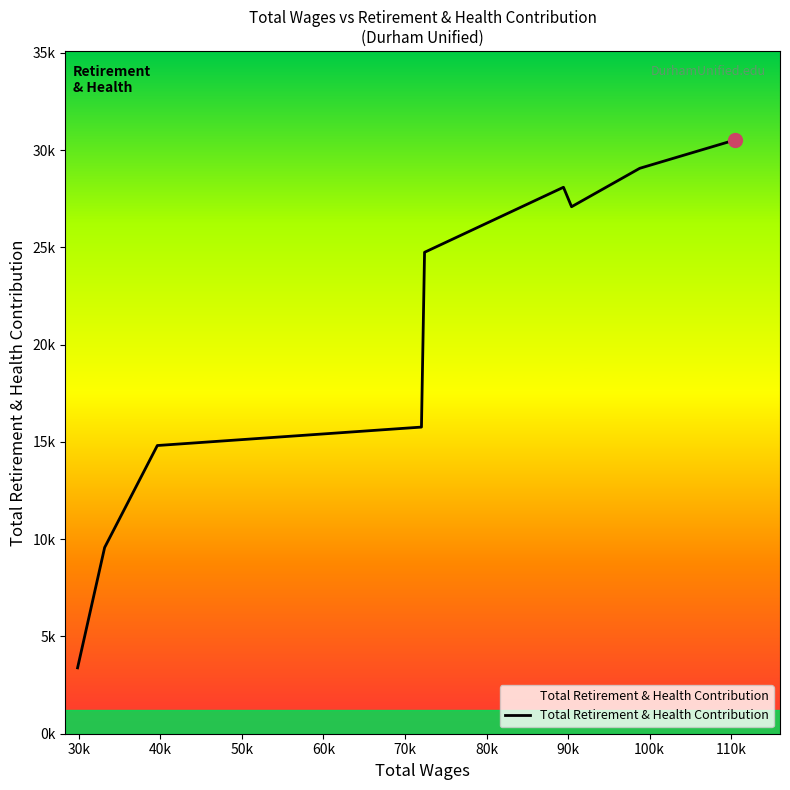

Is this an area chart (filled region under the line)?

Yes